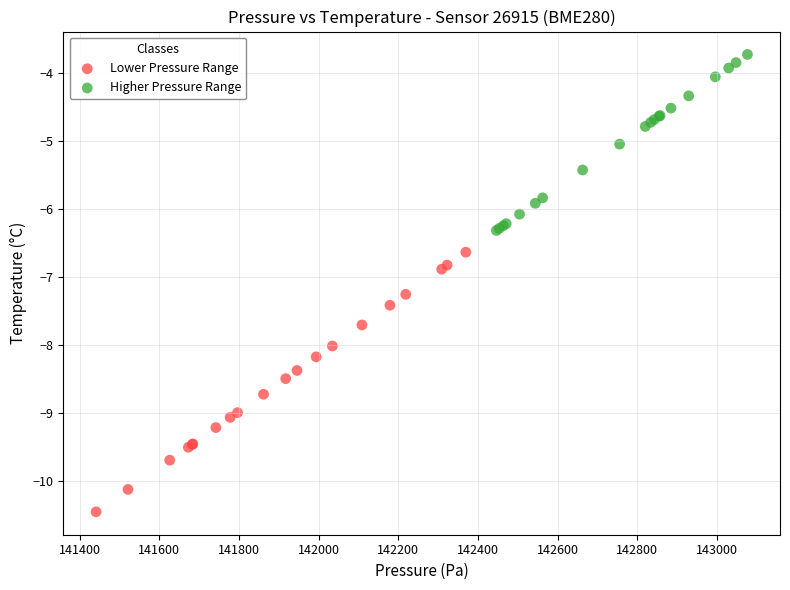

Which series contains the lowest Y value?

Lower Pressure Range